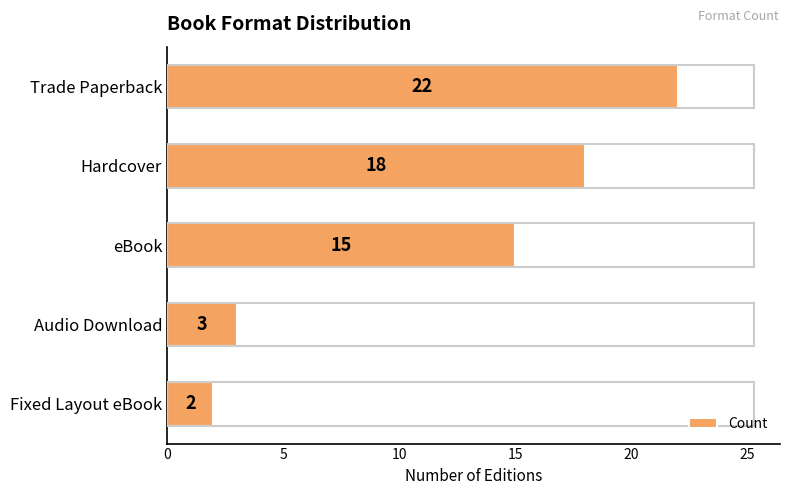

What is the difference between the values at Fixed Layout eBook and Trade Paperback?

20